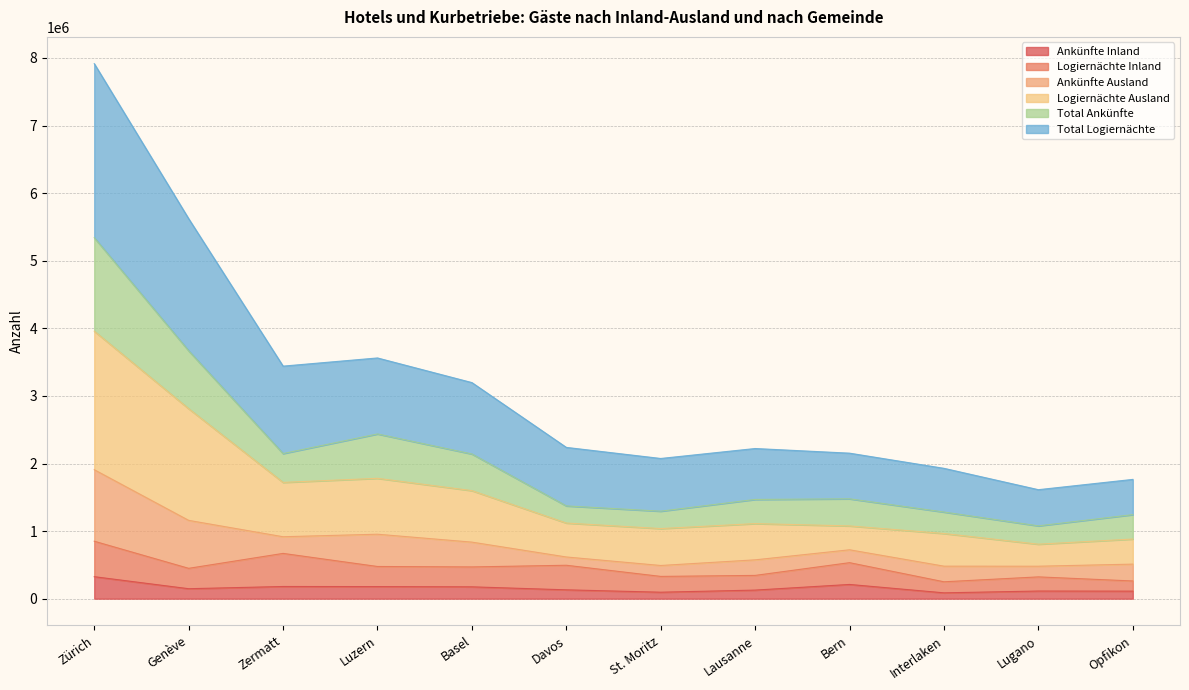

True or false: Logiernächte Ausland and Ankünfte Inland cross at least once.

False